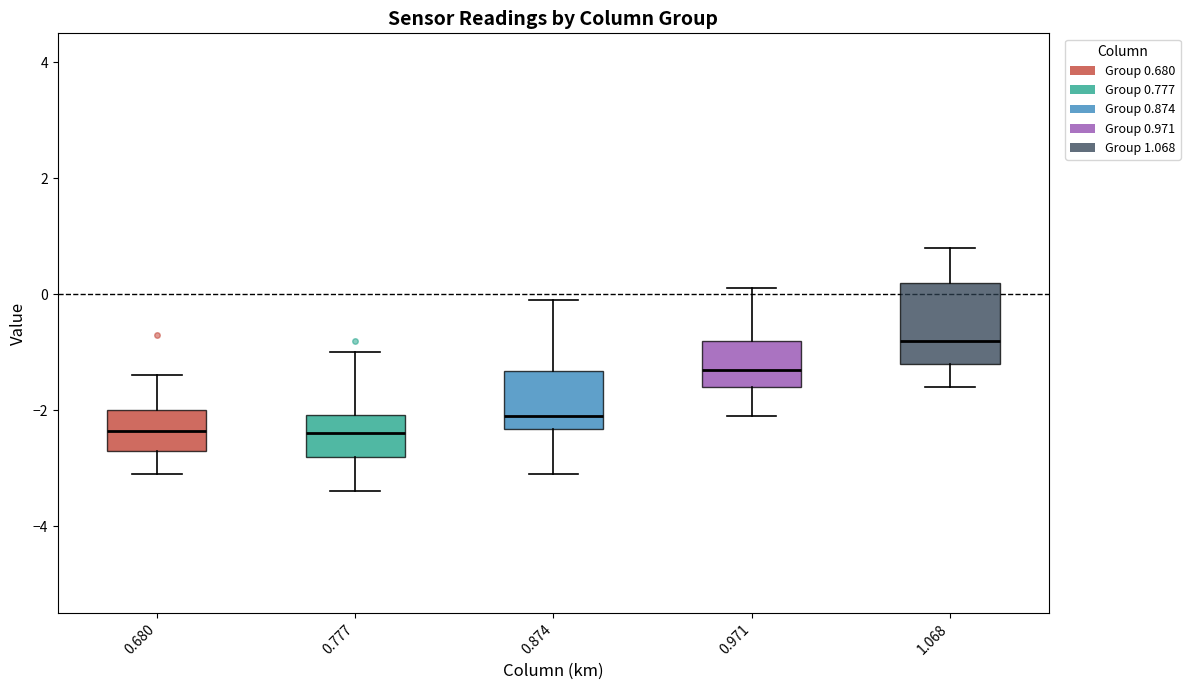

Reading left to right, transcribe this box plot: for each box, give where its median line is, the range the box spans, and where its two whiskers end, as read against the y-axis. The values are not printed on the chart, so give them approximately, as read against the axis.

0.680: median -2.4, box -2.6 to -2.0, whiskers -3.0 to -1.4
0.777: median -2.4, box -2.8 to -2.0, whiskers -3.4 to -1.0
0.874: median -2.0, box -2.4 to -1.4, whiskers -3.0 to 0.0
0.971: median -1.2, box -1.6 to -0.8, whiskers -2.0 to 0.2
1.068: median -0.8, box -1.2 to 0.2, whiskers -1.6 to 0.8